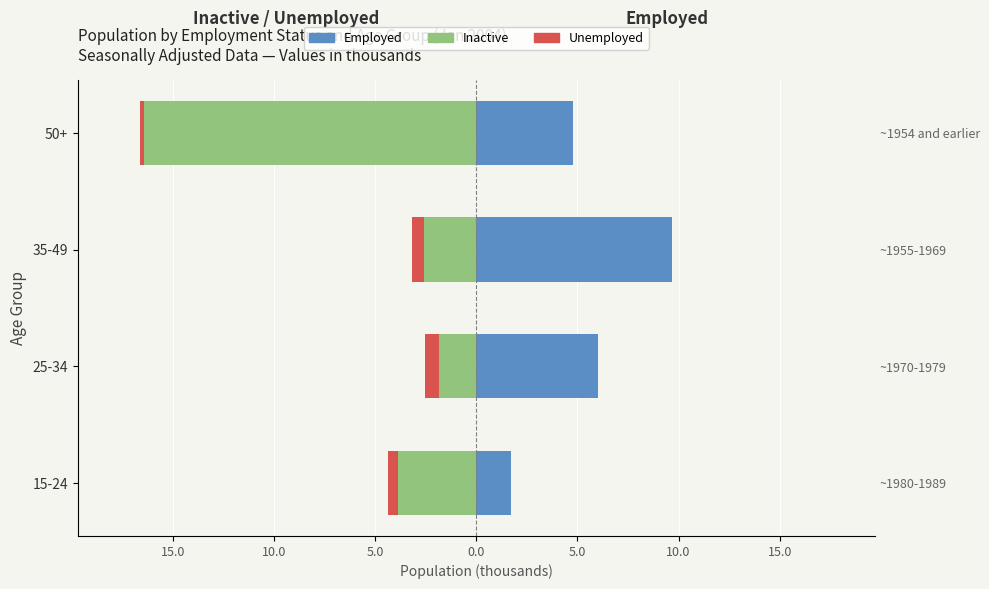

Rank the series at 35-49 from highest to lowest value.

Employed, Unemployed, Inactive